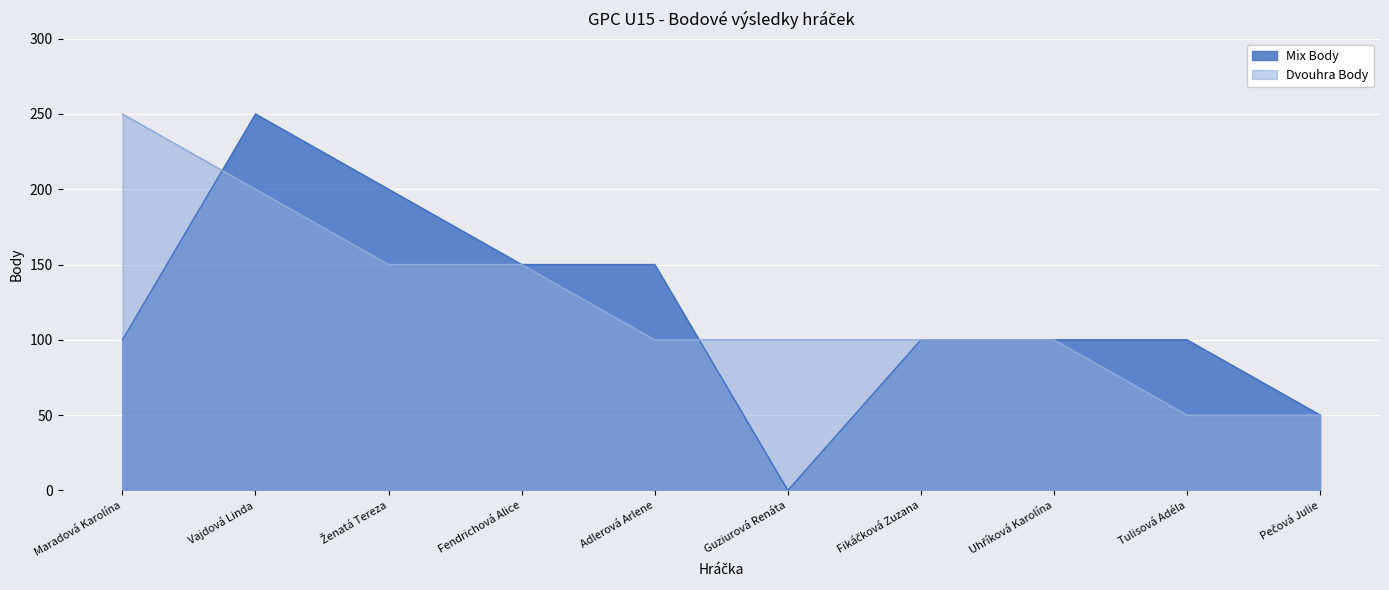

True or false: Mix Body and Dvouhra Body cross at least once.

True